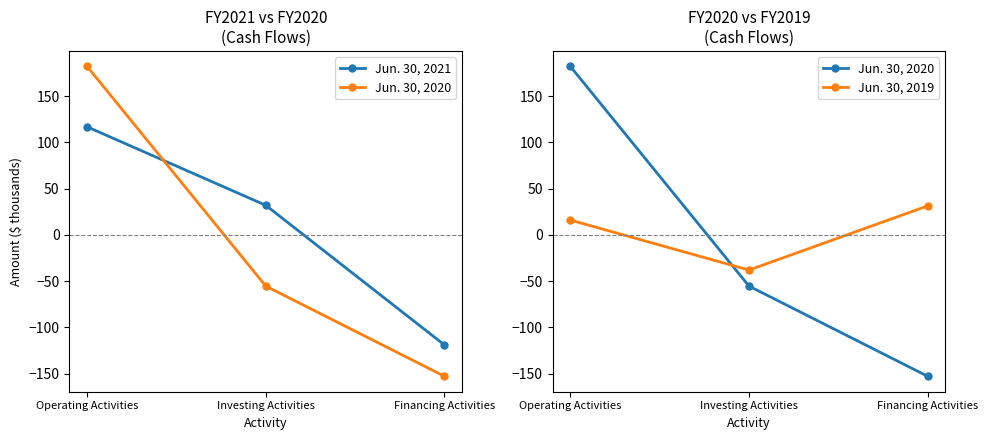

What is the difference between the highest and lowest values at Investing Activities?

87.3